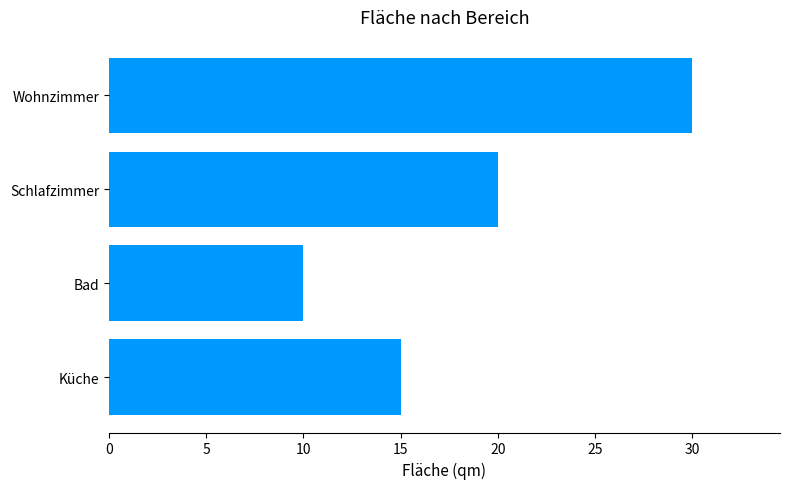

How many values are between 15 and 30?

3